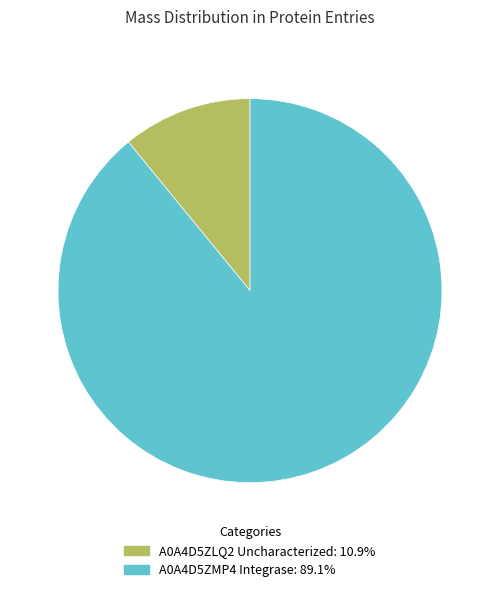

Is there any slice that represents more than half of the pie?

Yes